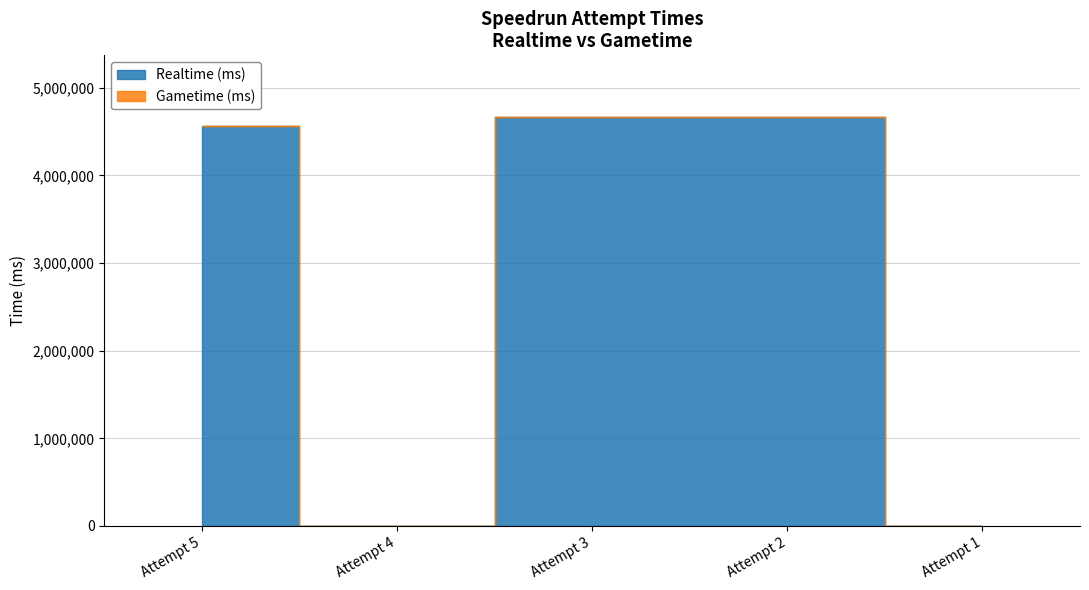

List the labels in order of value, smallest first.

Attempt 4, Attempt 1, Attempt 5, Attempt 2, Attempt 3